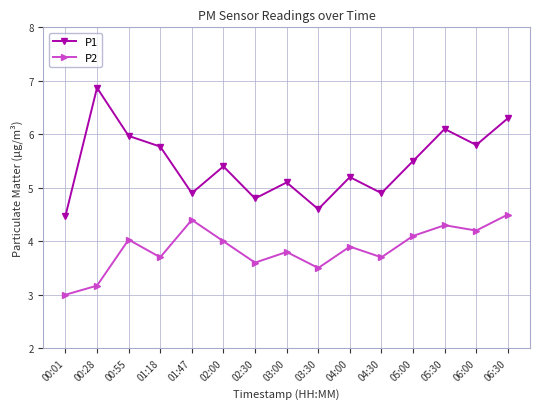

What is the sum of the P2 values at 06:30 and 00:28?

7.7